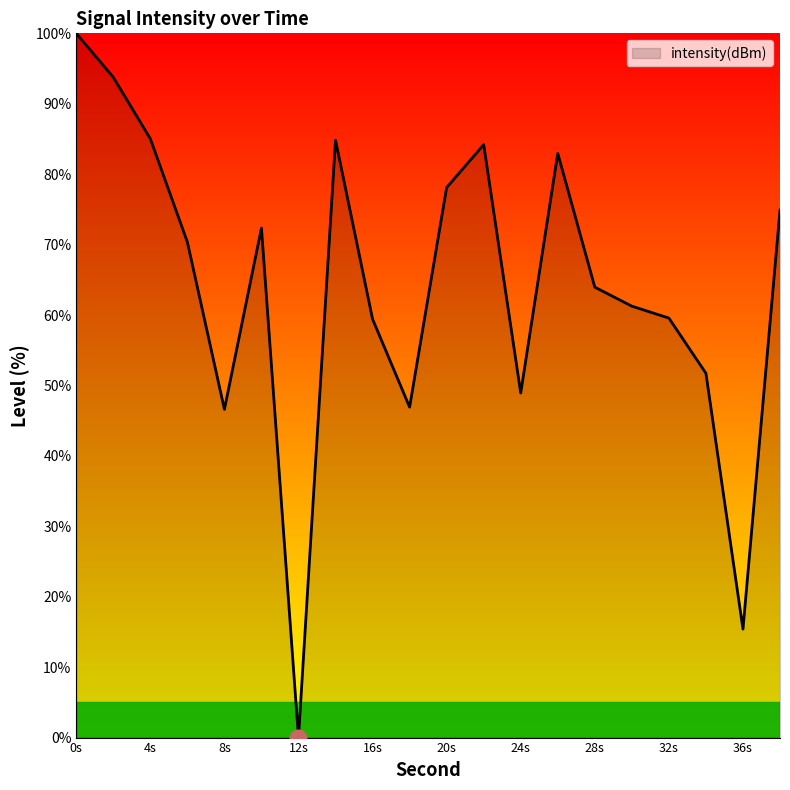

How many values are above zero?

19